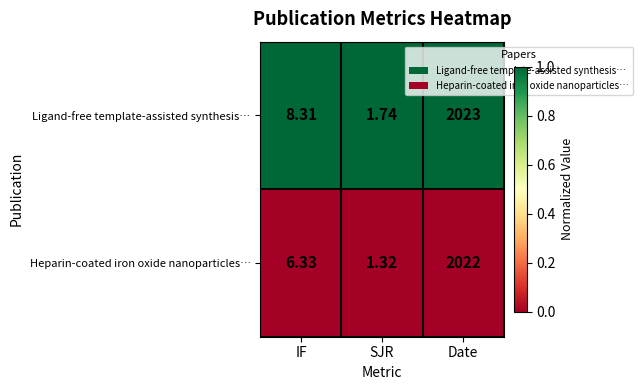

Between SJR and Date, which series saw the biggest shift?

Ligand-free template-assisted synthesis…